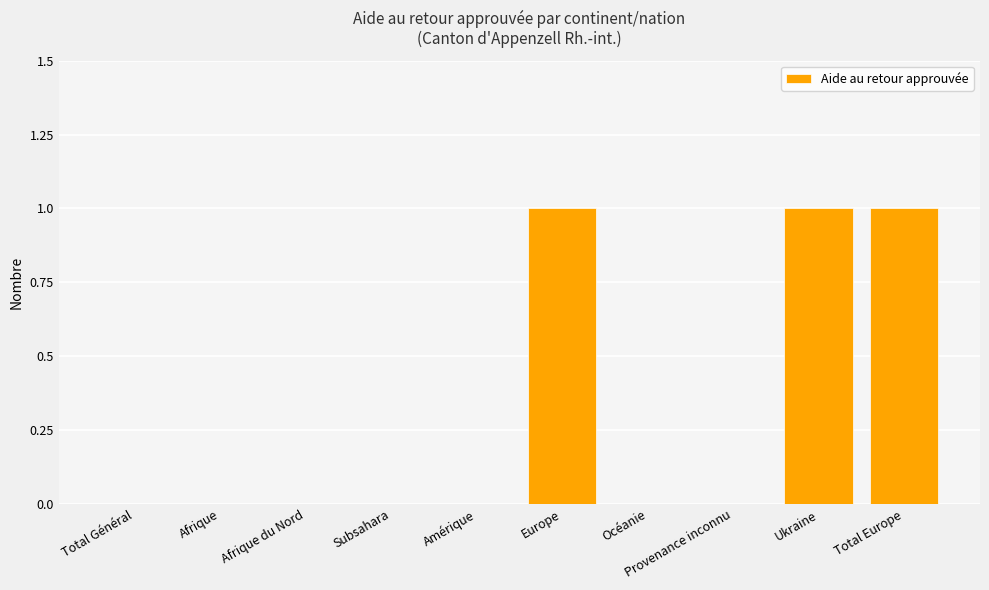

What is the sum of all values?

3